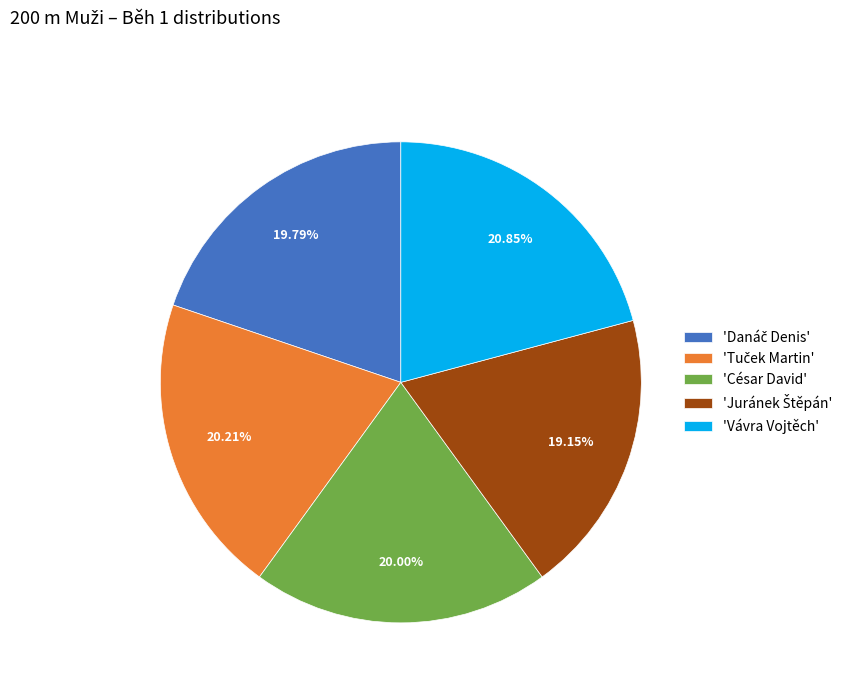

What is the ratio of the value at 'Vávra Vojtěch' to the value at 'César David'?

1.0